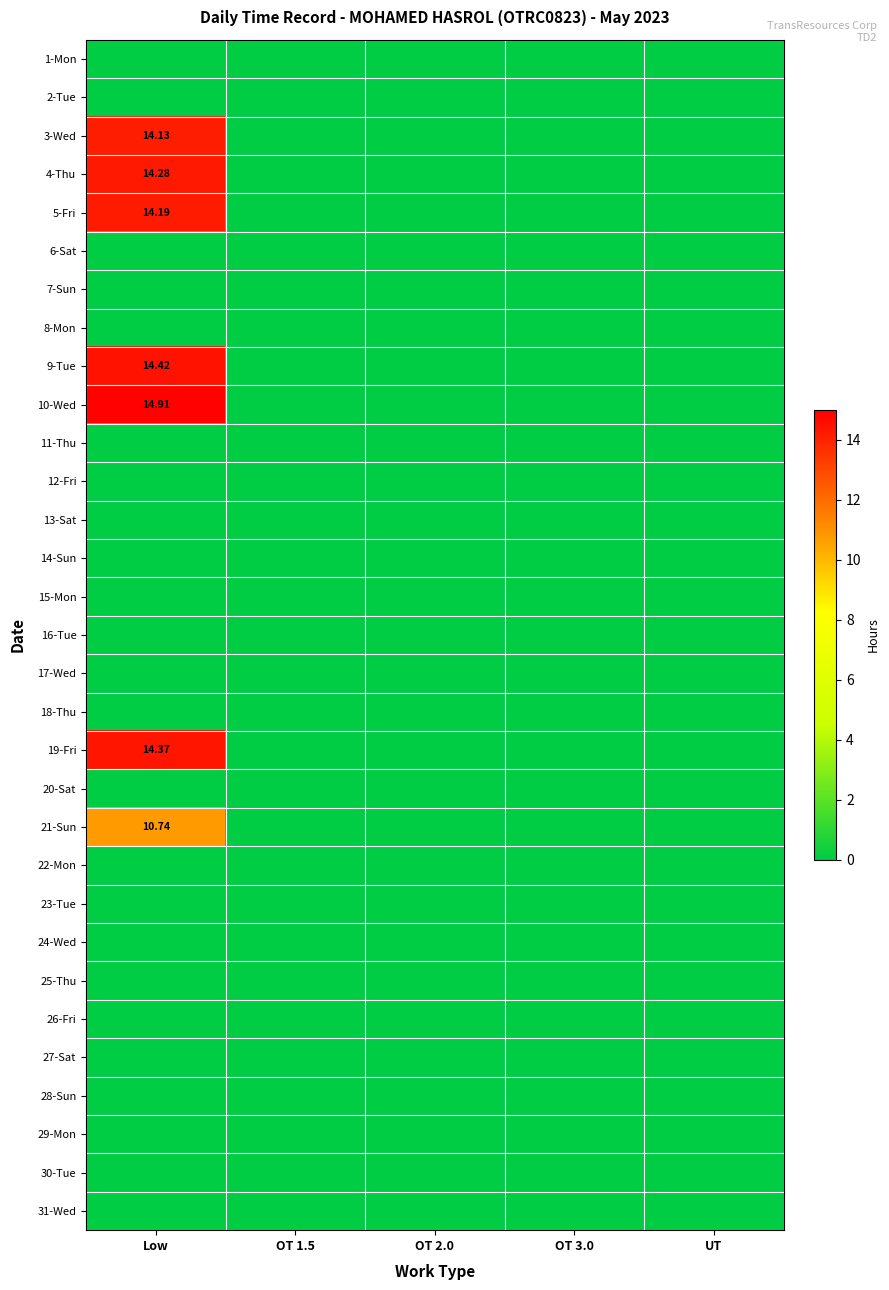

The value of 28-Sun at OT 3.0 is 0.0. True or false?

True